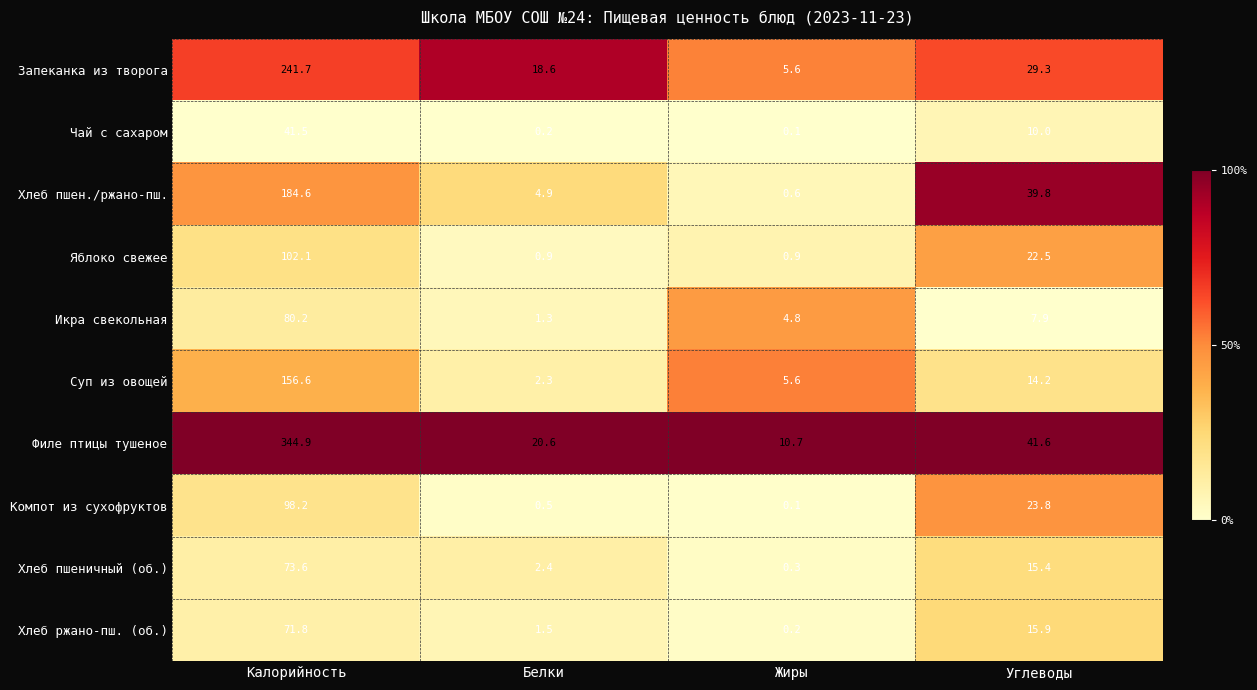

Rank the series by their maximum value, from highest to lowest.

Филе птицы тушеное, Запеканка из творога, Хлеб пшен./ржано-пш., Суп из овощей, Яблоко свежее, Компот из сухофруктов, Икра свекольная, Хлеб пшеничный (об.), Хлеб ржано-пш. (об.), Чай с сахаром